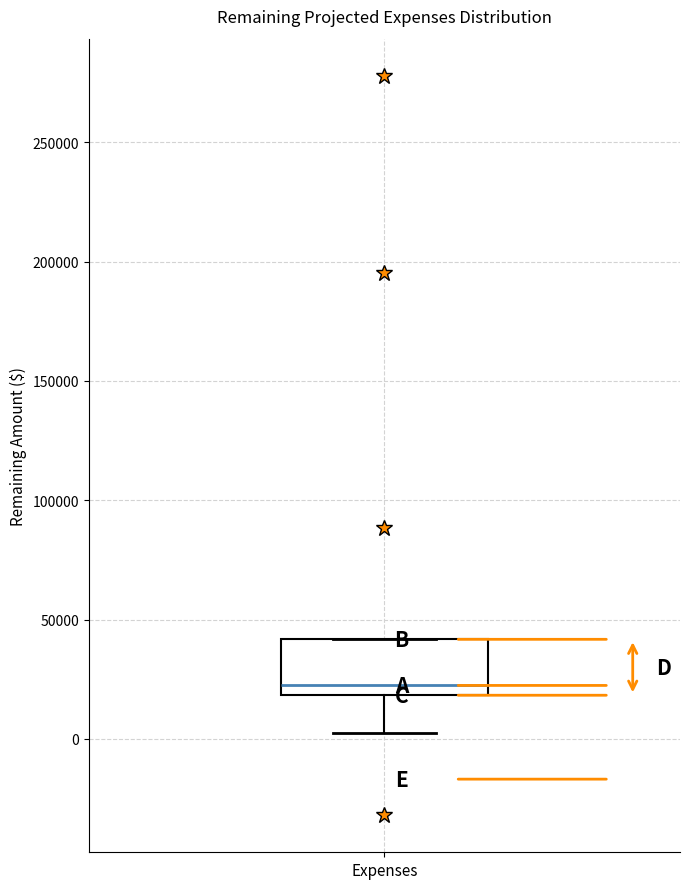

Read this box plot against the y-axis: the position of the median line, the range covered by the box, and the ends of both whiskers. The values are not printed on the chart, so give them approximately, as read against the axis.

median 20000 (just above the box's lower edge), box 20000 to 40000, whiskers 0 to 40000